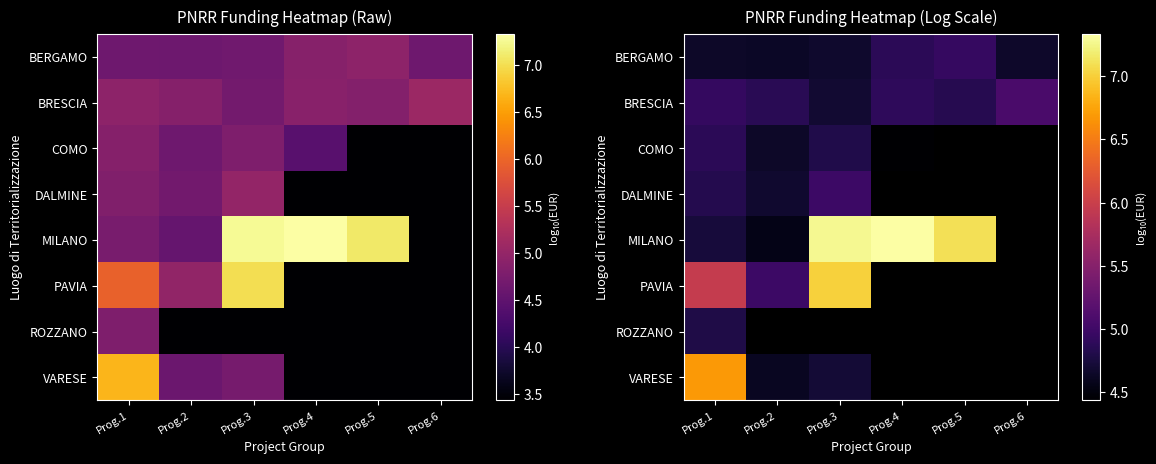

Between Prog.1 and Prog.3, which is larger?

Prog.3